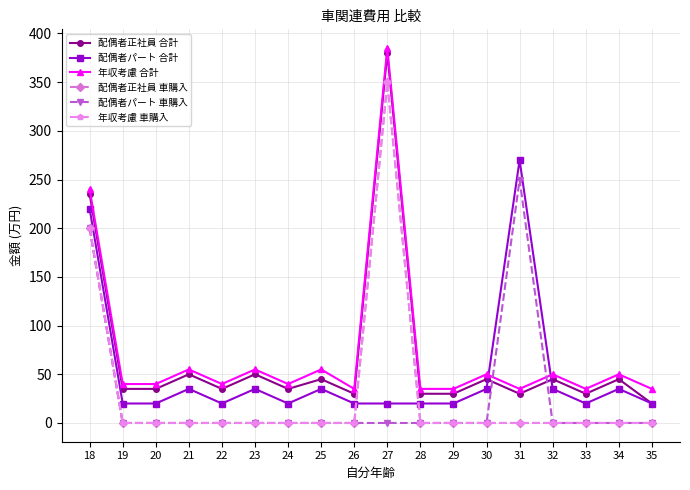

Rank the series at 25 from lowest to highest value.

配偶者正社員 車購入, 配偶者パート 車購入, 年収考慮 車購入, 配偶者パート 合計, 配偶者正社員 合計, 年収考慮 合計